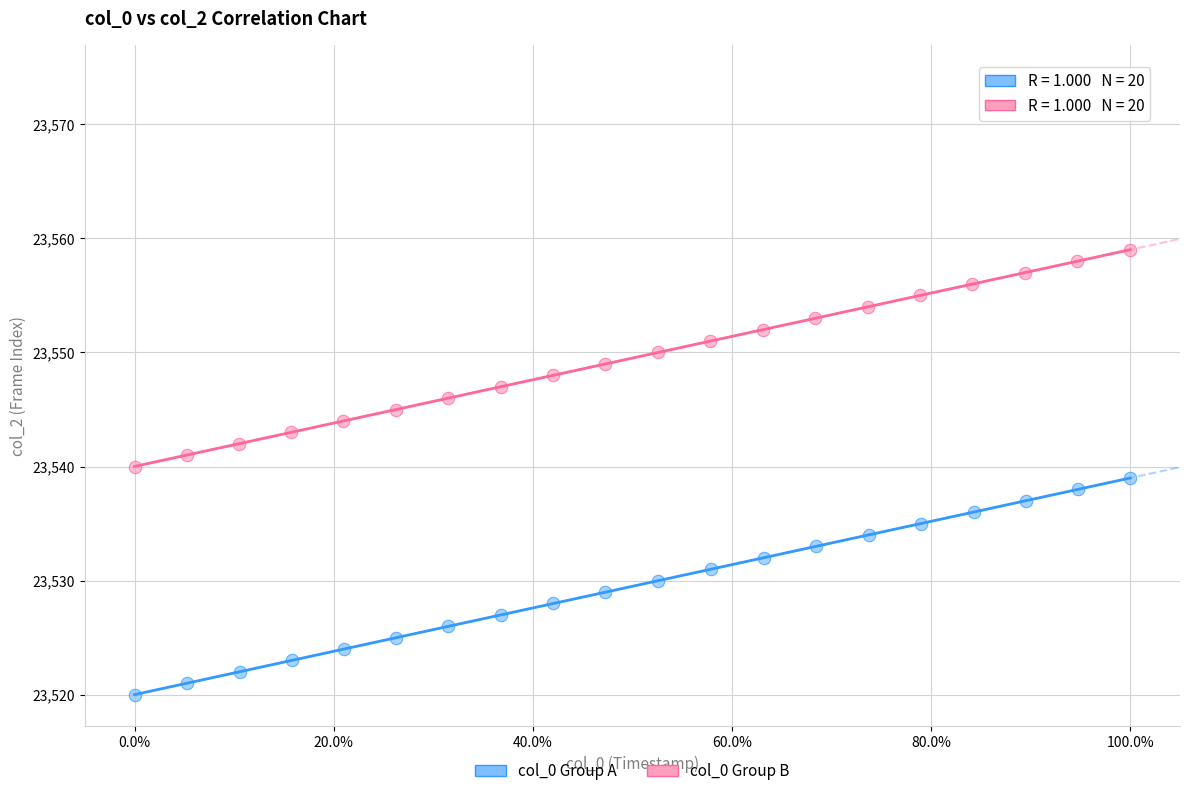

Which series reaches the maximum Y coordinate?

col_0 Group B